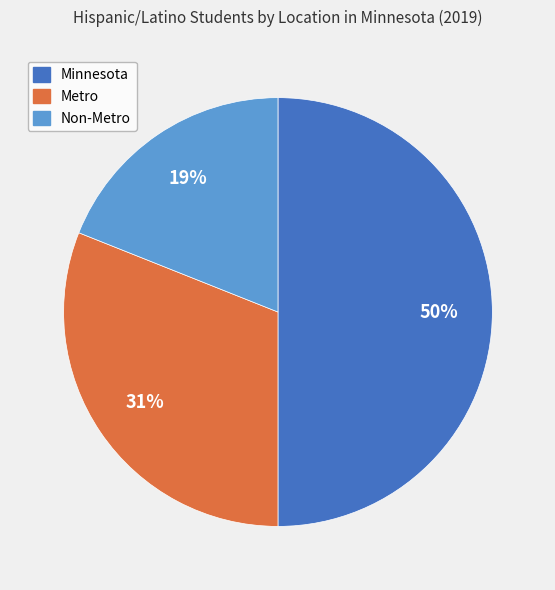

Rank the categories by value from lowest to highest.

Non-Metro, Metro, Minnesota